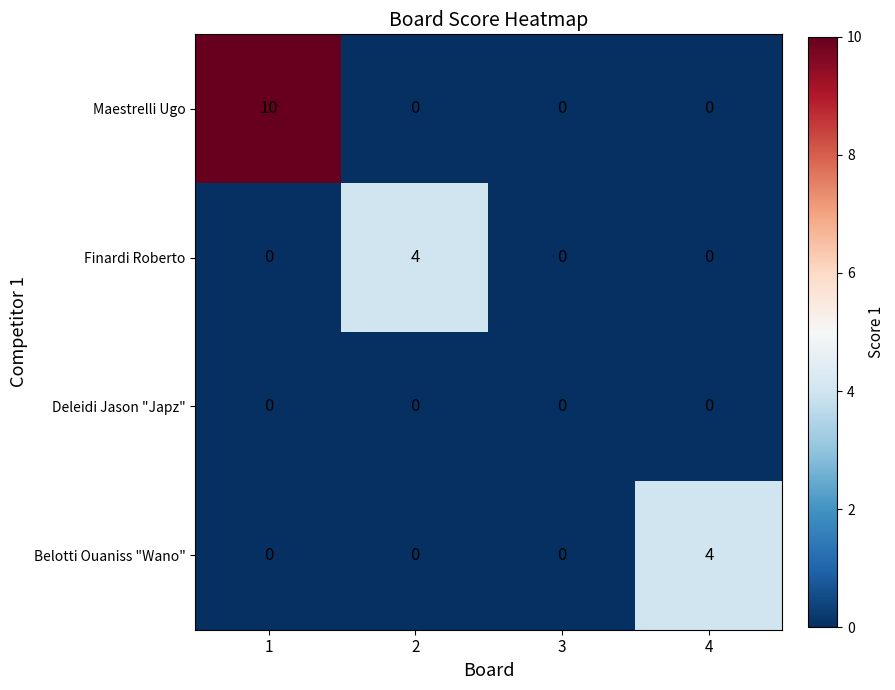

What is the sum of all Maestrelli Ugo values?

10